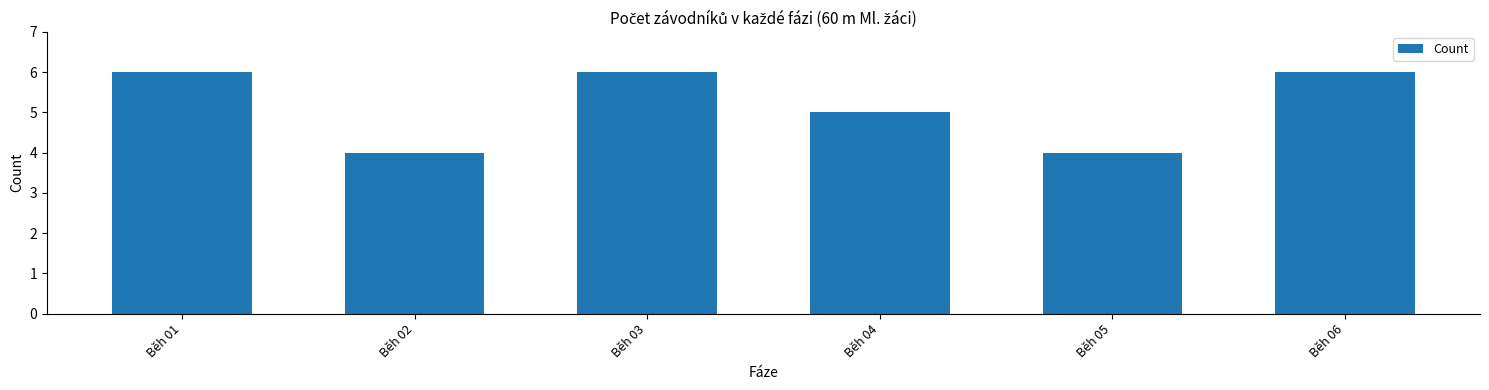

Is it true that the value at Běh 06 is 2?

False